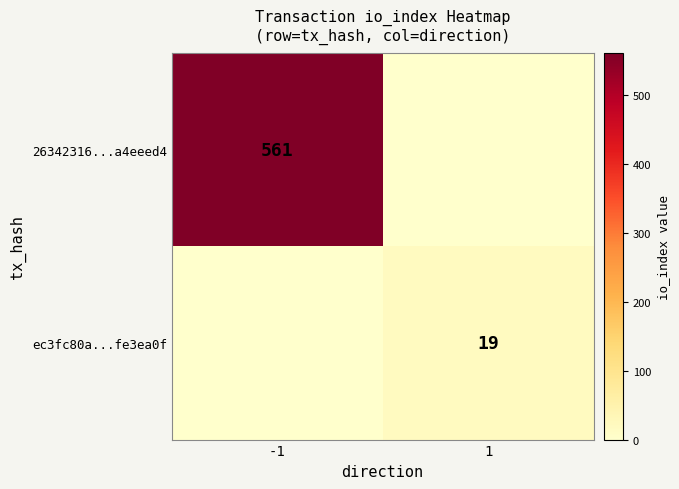

The 26342316...a4eeed4 series shows 561 at -1. True or false?

True